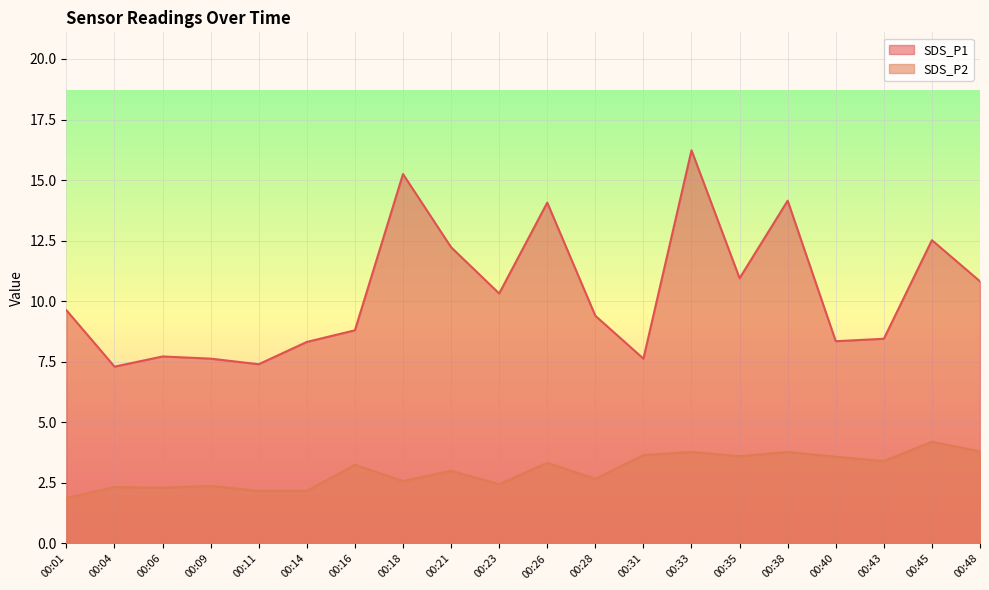

At which label does SDS_P2 reach its peak?

00:45